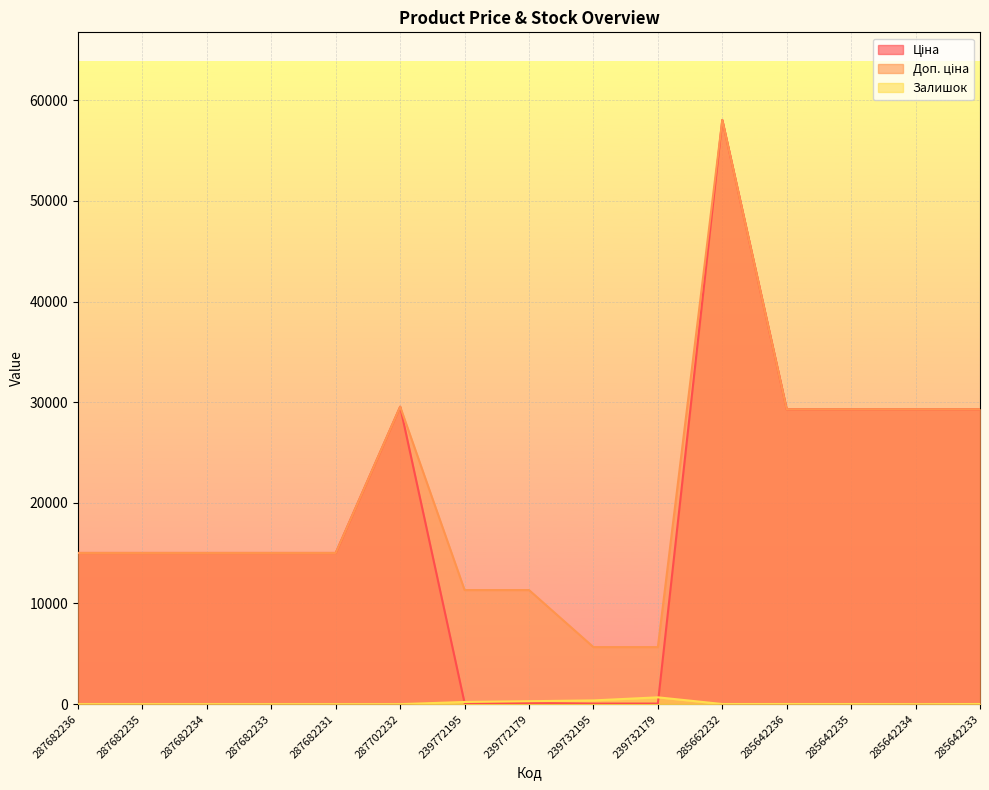

What is the approximate value of Доп. ціна at 287682235?

15019.2